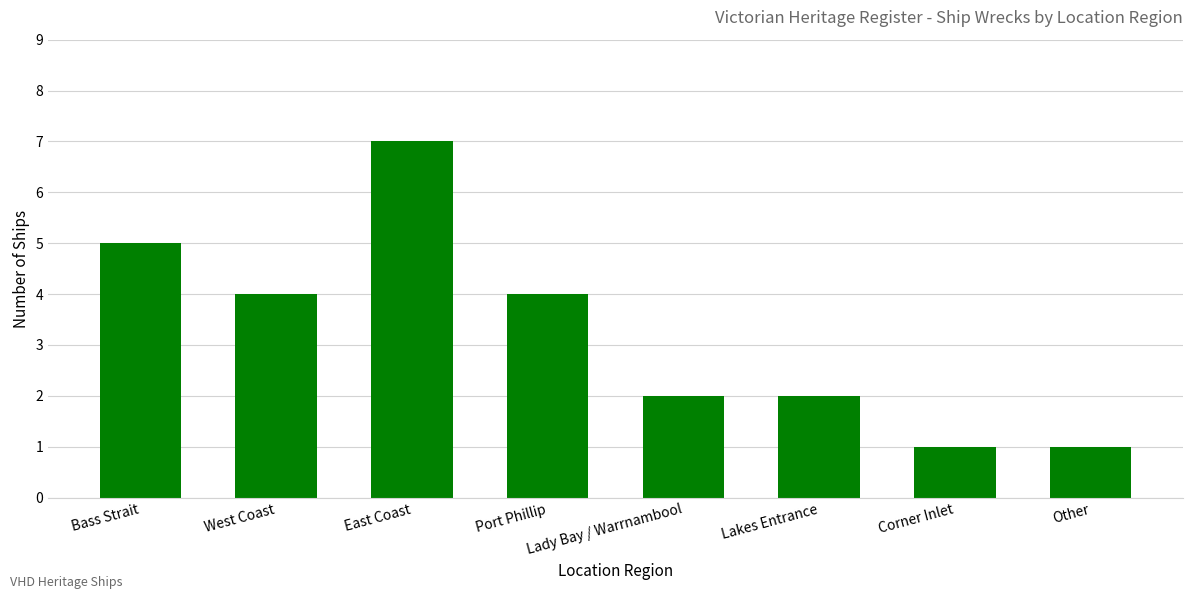

Read the value at Bass Strait.

5